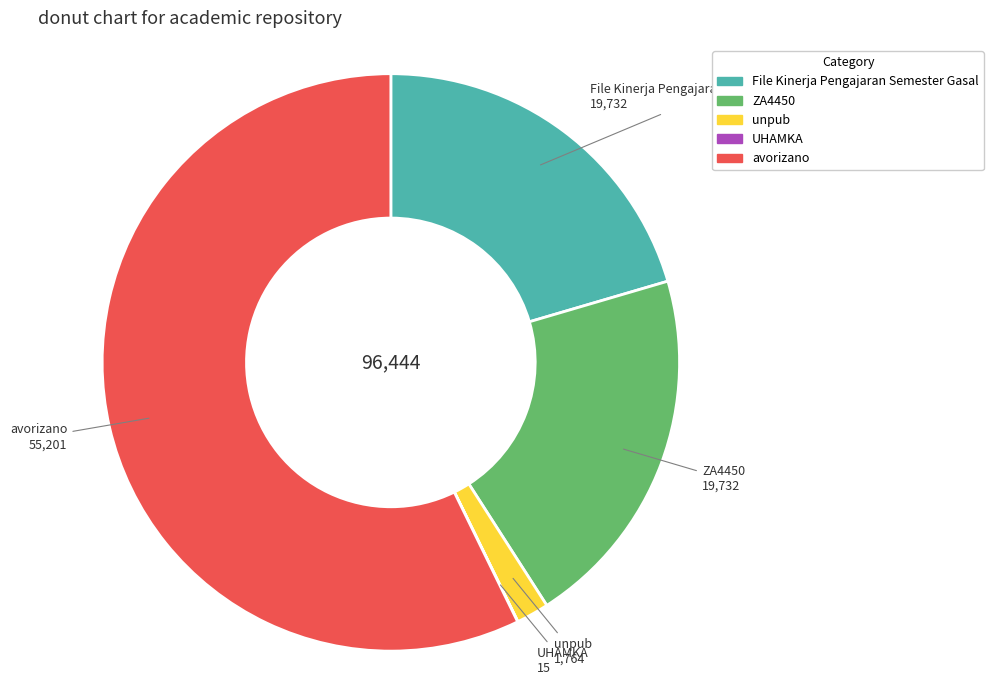

Which category accounts for the majority?

avorizano